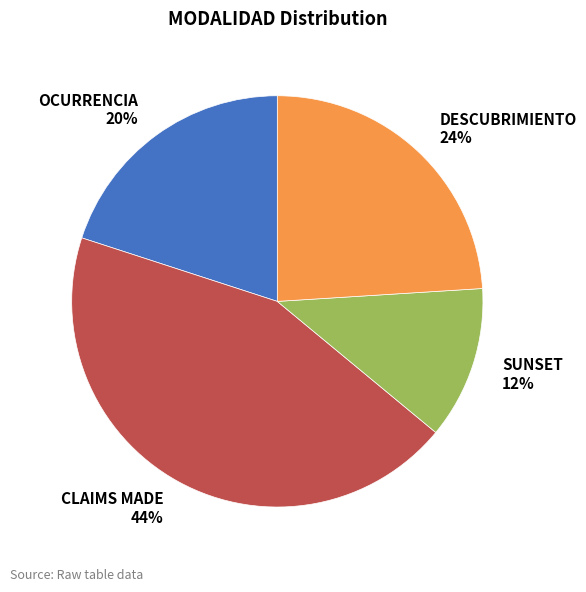

What is the largest slice in the pie chart?

CLAIMS MADE